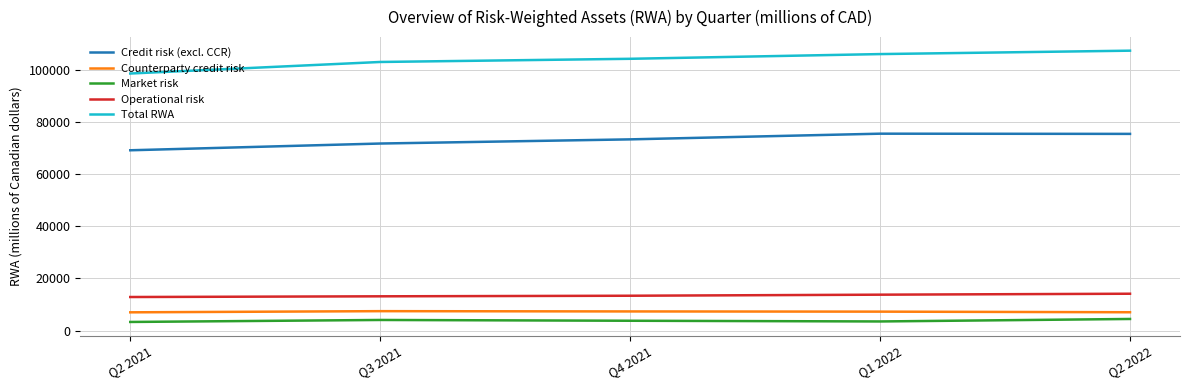

What position from the right is Q2 2021?

5